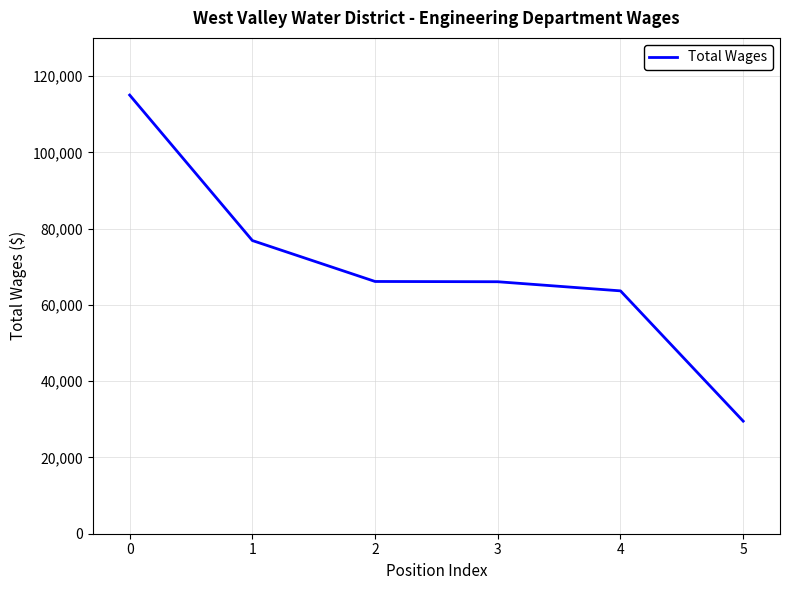

What value does the data have at 3?

66066